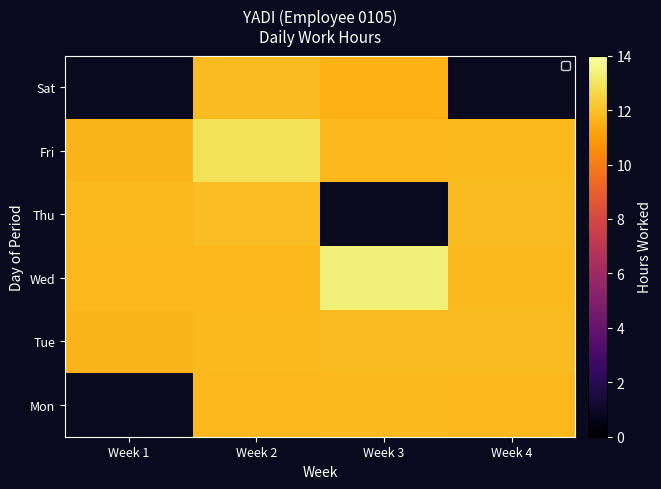

What is the sum of the Thu values at Week 2 and Week 1?

23.7